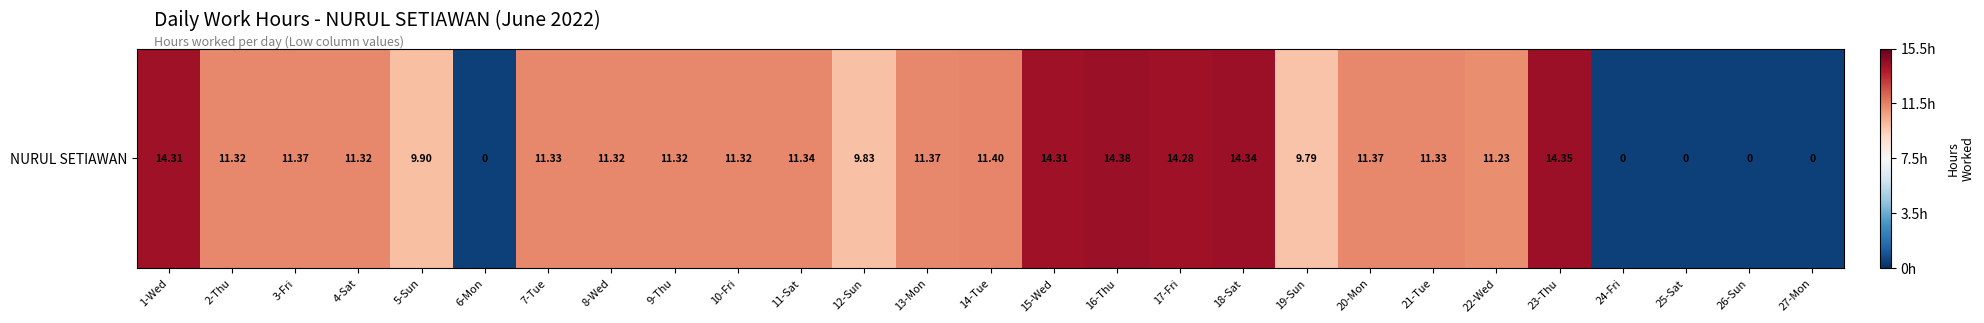

Is it true that the value at 12-Sun is 2.3?

True